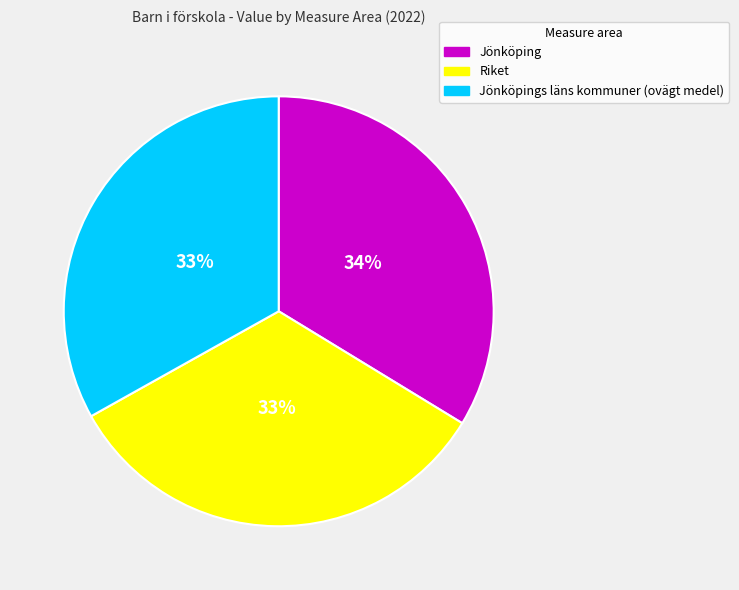

To the nearest percent, what portion does Riket represent?

33%